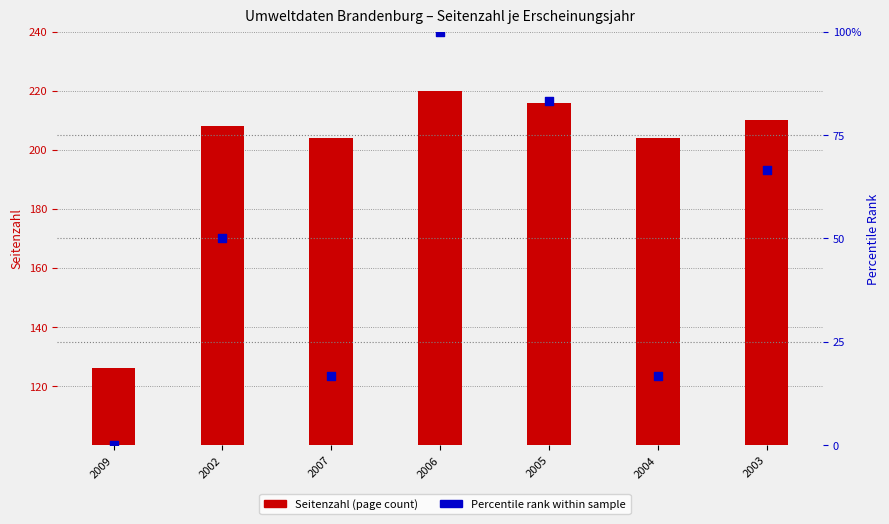

At which category is the sum across all series the highest?

2006